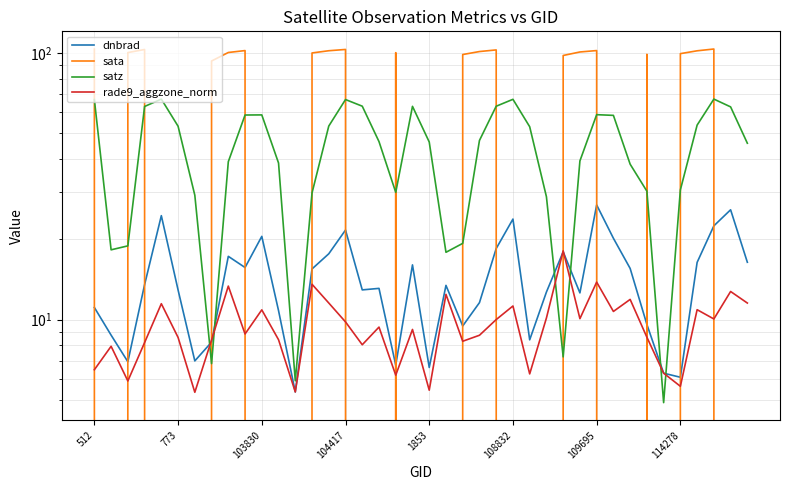

Which series has the largest range (max minus min)?

sata